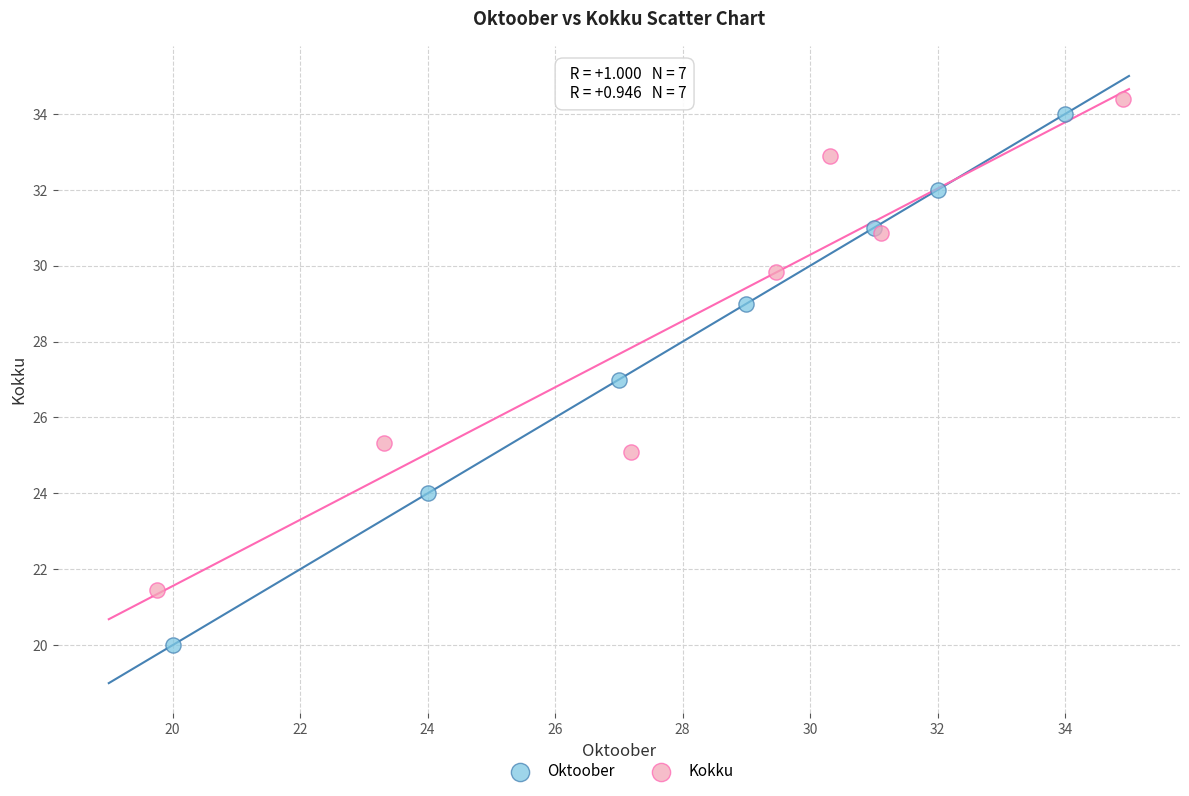

Which series has the widest spread of Y values?

Oktoober